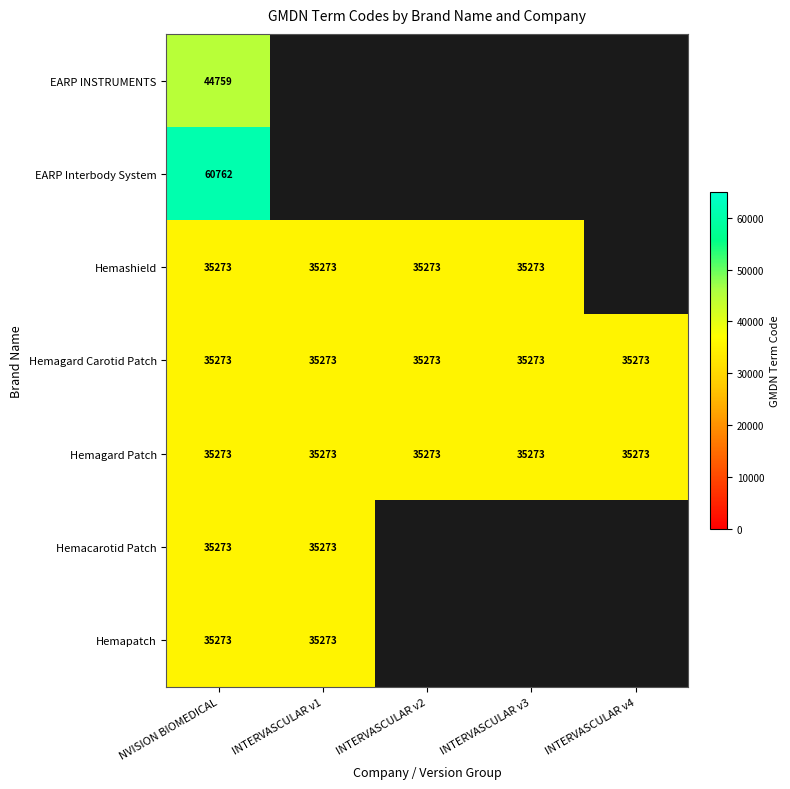

Is it true that Hemagard Carotid Patch equals 35273 at INTERVASCULAR v4?

True